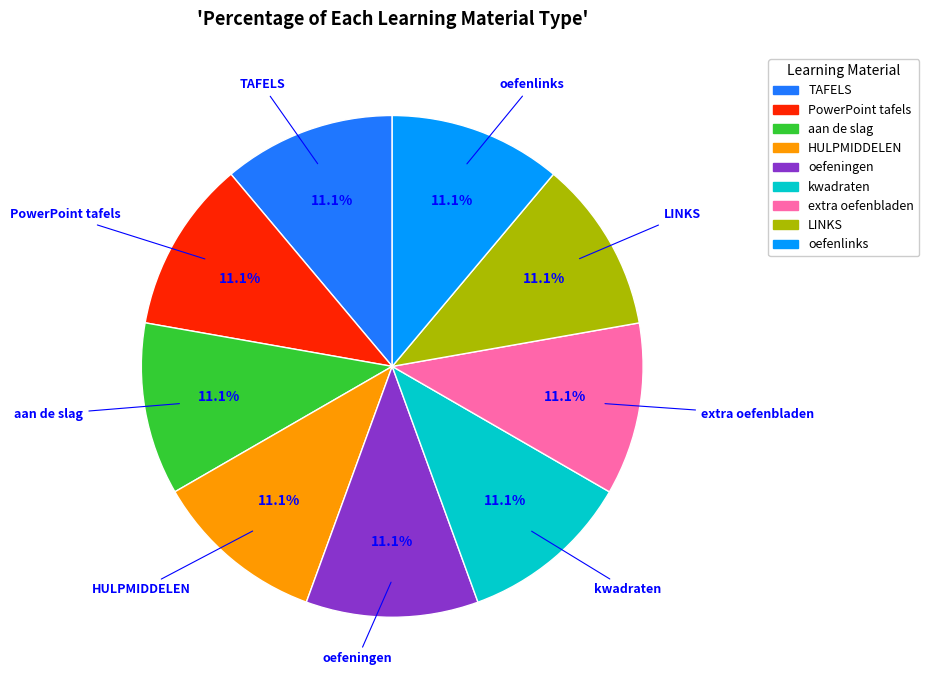

Is HULPMIDDELEN the majority of the pie?

No